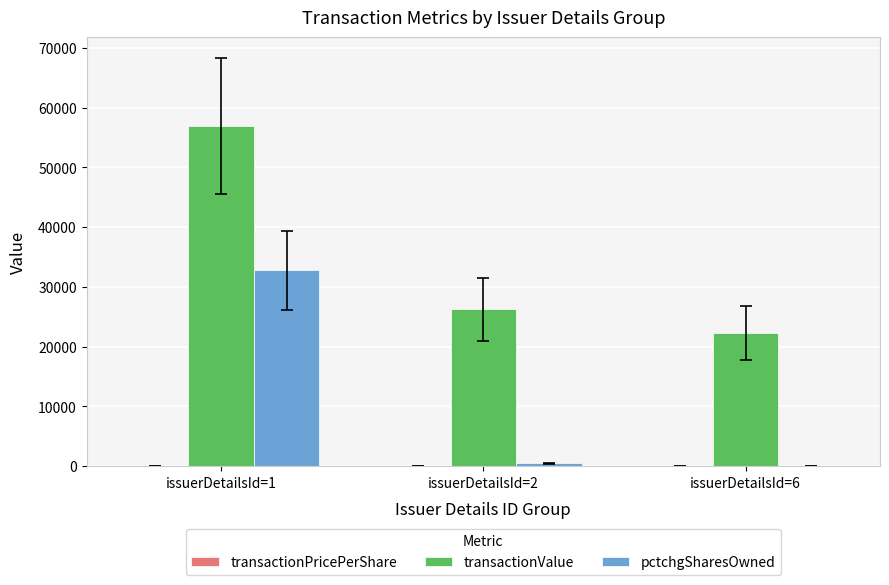

What is the difference between the transactionValue values at issuerDetailsId=1 and issuerDetailsId=6?

34670.0